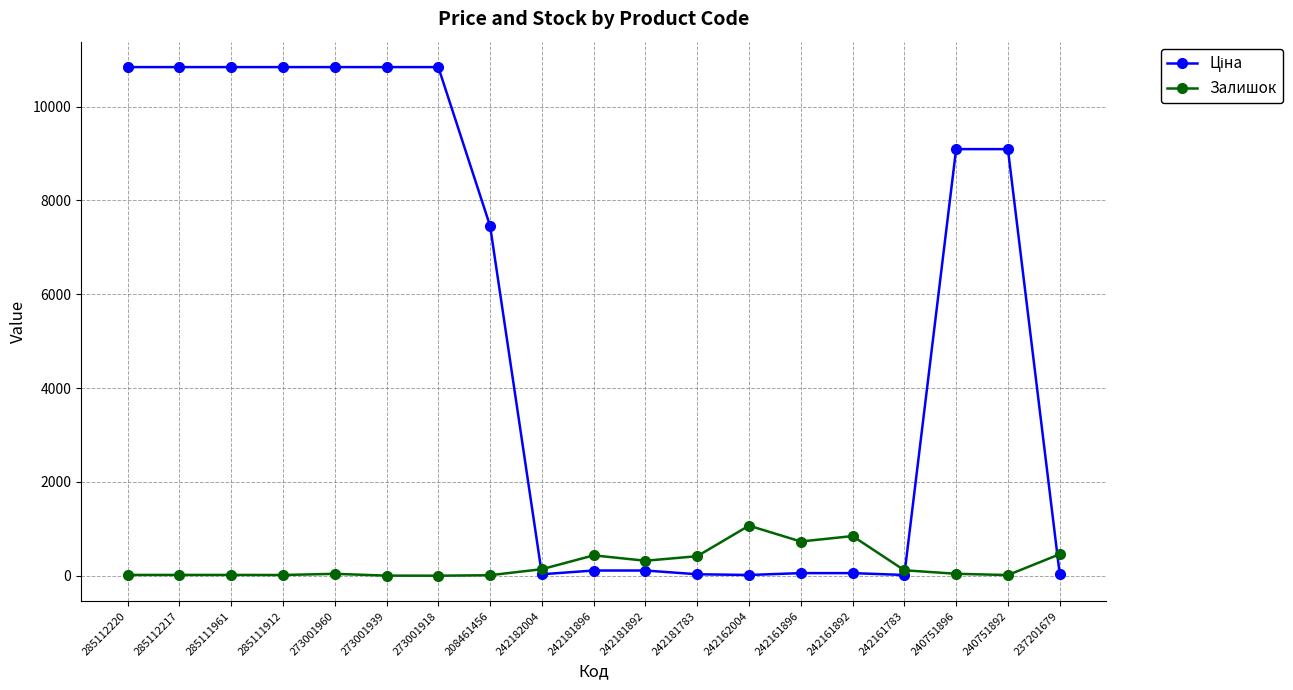

True or false: Залишок has more than 2 points higher than both neighbors.

True